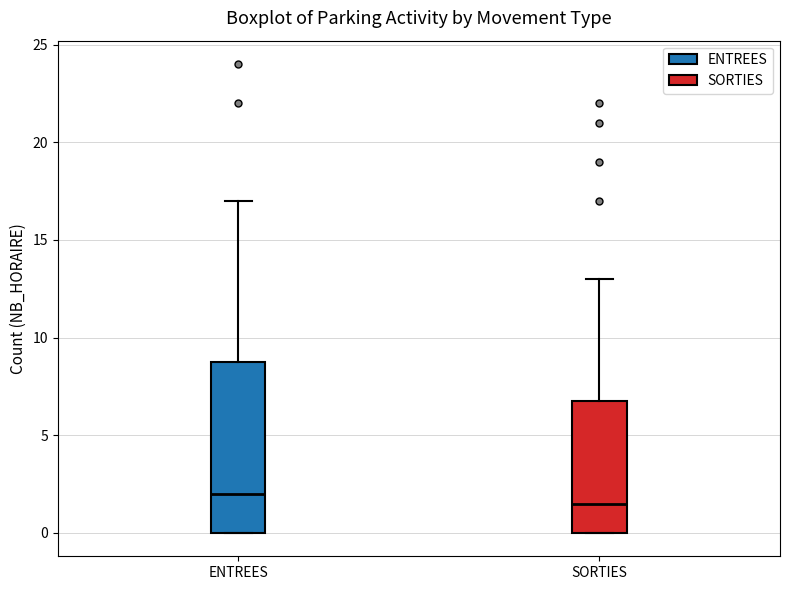

Where is the upper edge of the box for SORTIES on the y-axis? The values are not printed on the chart, so give them approximately, as read against the axis.

7.0